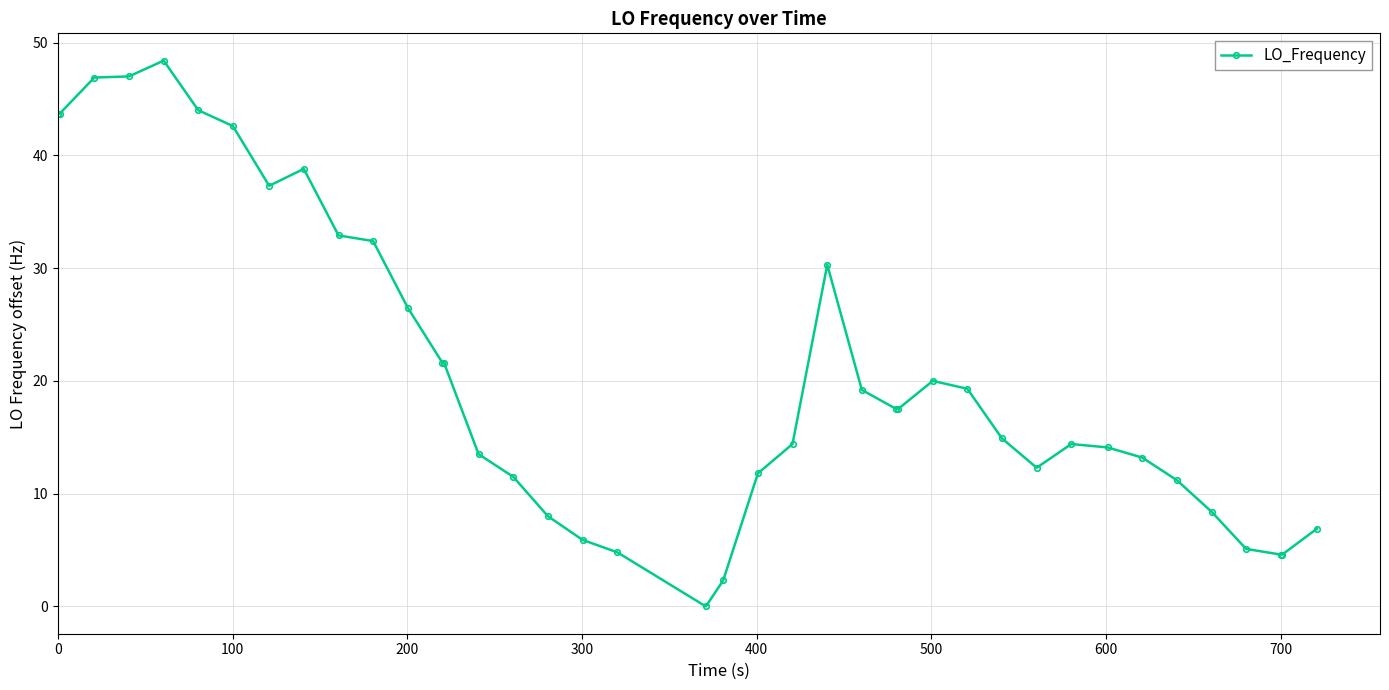

Does the chart have visible grid lines?

Yes